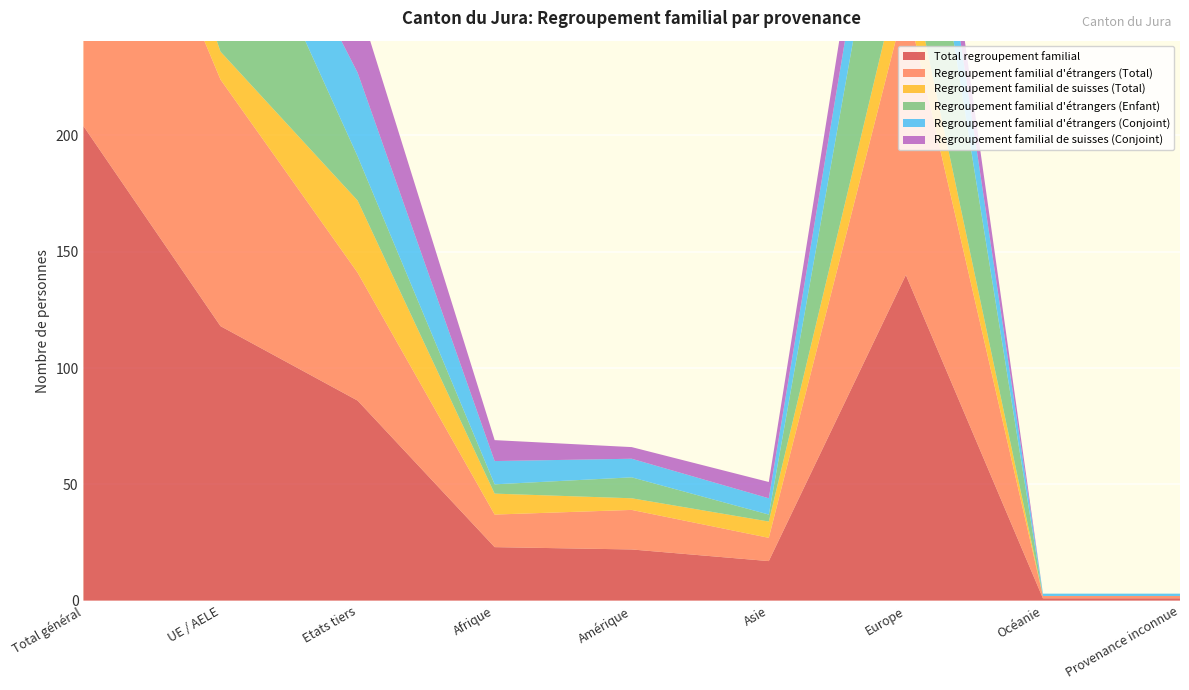

Reading left to right, transcribe all the data shown in this chart.

Regroupement familial d'étrangers (Conjoint): 57	21	36	10	8	7	30	1	1
Regroupement familial de suisses (Total): 43	12	31	9	5	7	22	0	0
Regroupement familial de suisses (Conjoint): 43	12	31	9	5	7	22	0	0
Regroupement familial d'étrangers (Enfant): 104	85	19	4	9	3	88	0	0
Regroupement familial d'étrangers (Total): 161	106	55	14	17	10	118	1	1
Total regroupement familial: 204	118	86	23	22	17	140	1	1